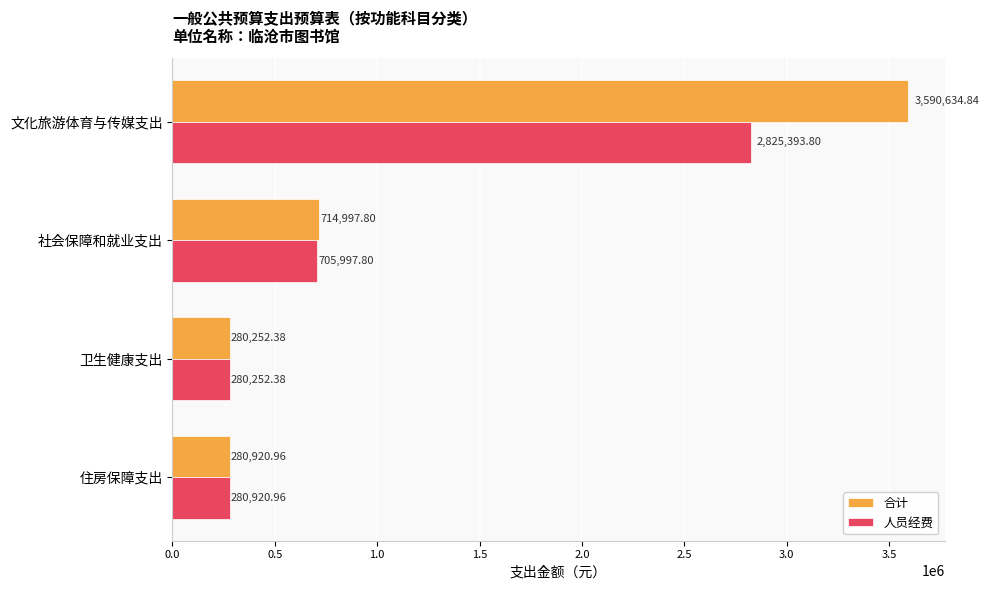

How many categories are shown in the chart?

4